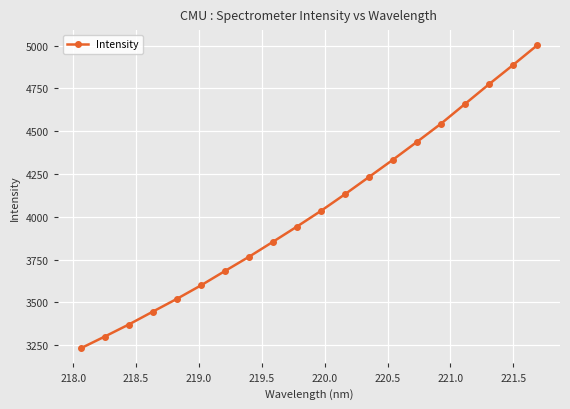

What is the difference between the maximum and minimum values?

1769.5